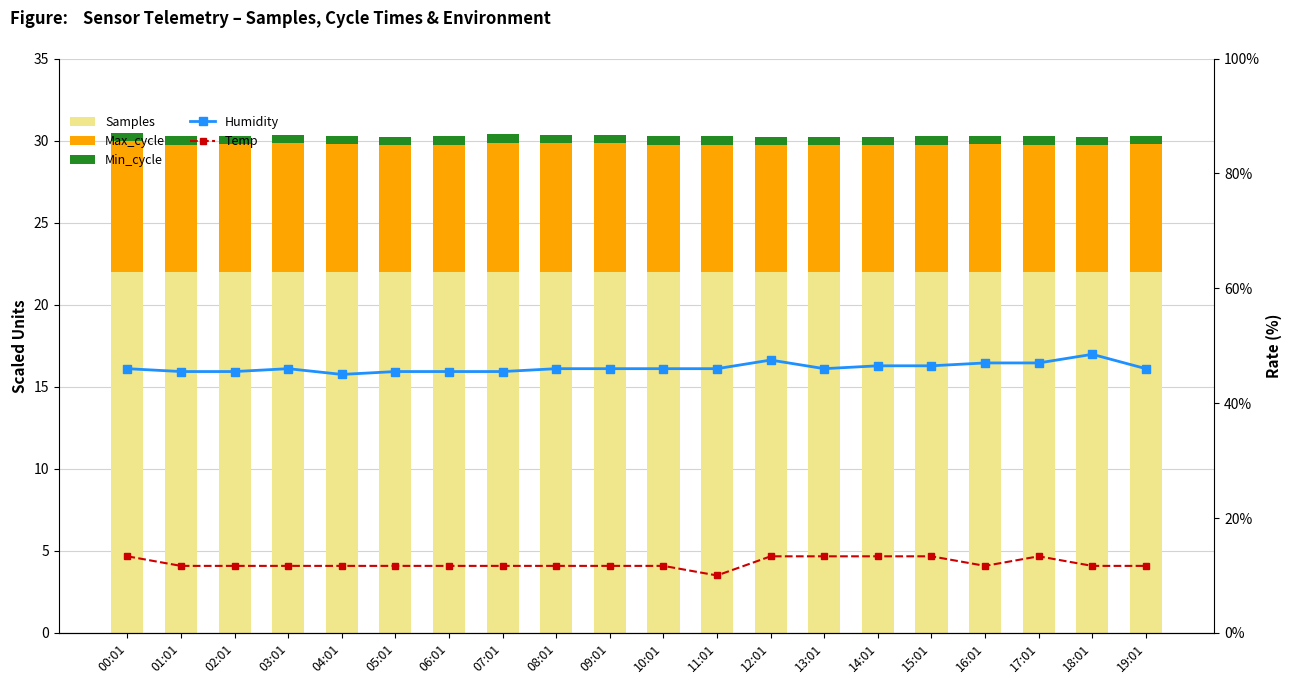

What is the spread (max minus min) of values at 15:01?

21.9